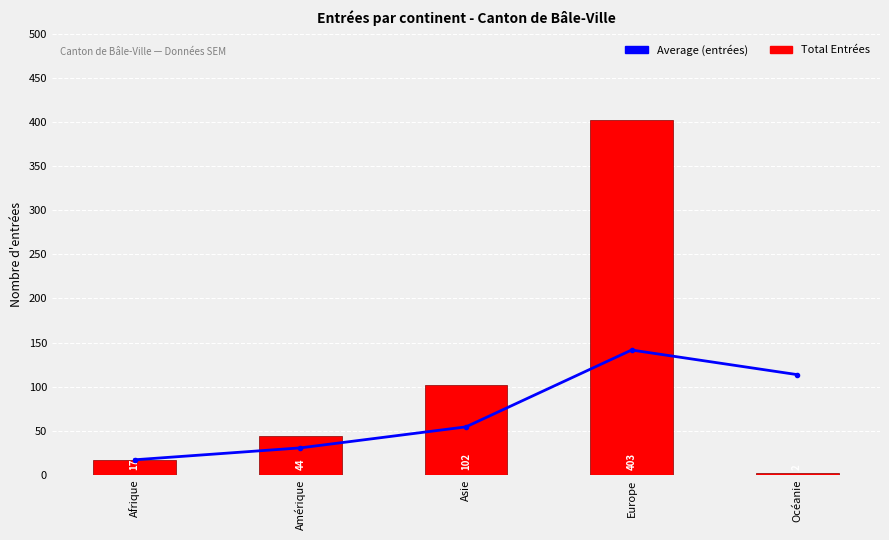

Reading right to left, extract all data points from this chart.

Average (entrées): Océanie=113.6	Europe=141.5	Asie=54.3	Amérique=30.5	Afrique=17.0
Total Entrées: Océanie=2.0	Europe=403.0	Asie=102.0	Amérique=44.0	Afrique=17.0